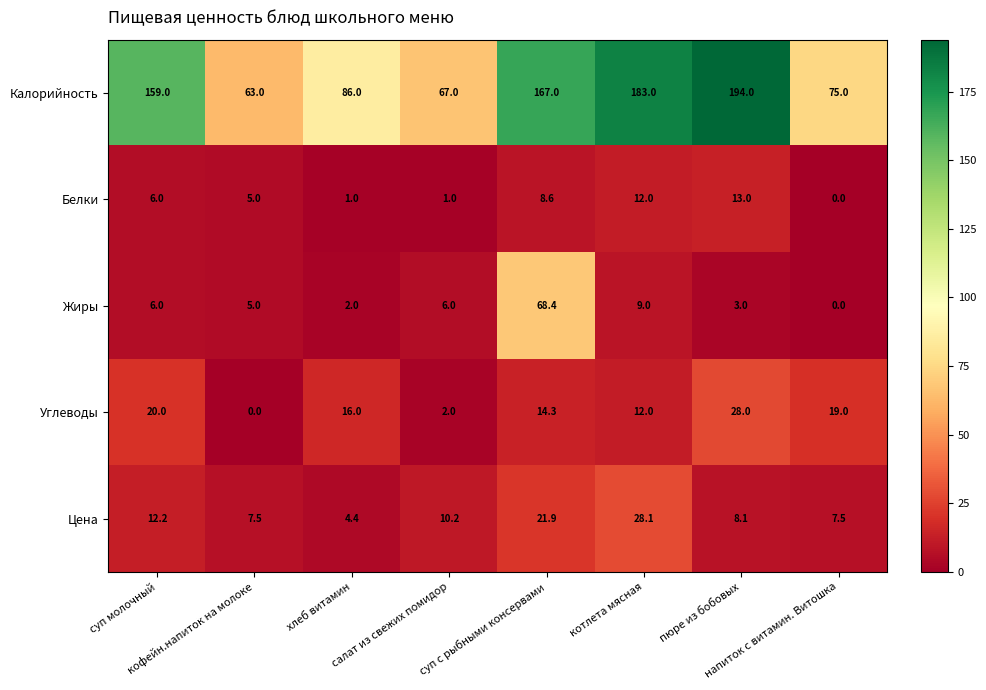

What is the lowest value of the Цена series?

4.4